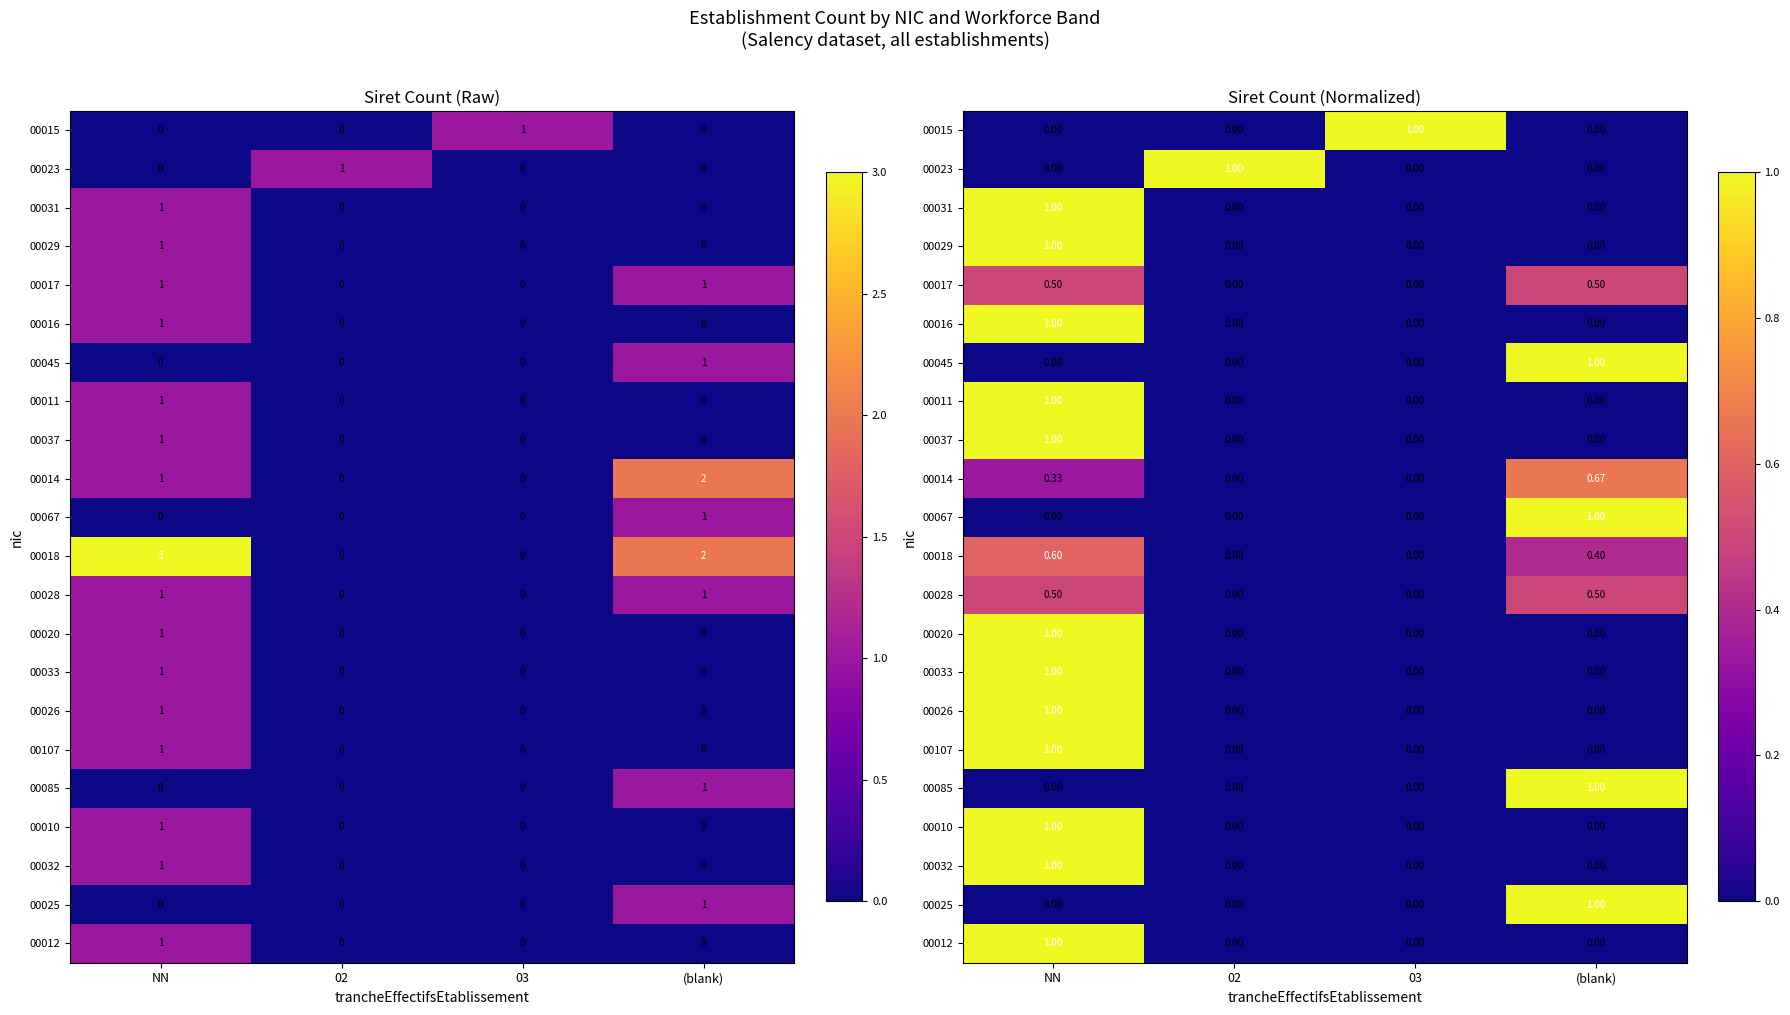

How many categories are shown in the chart?

4